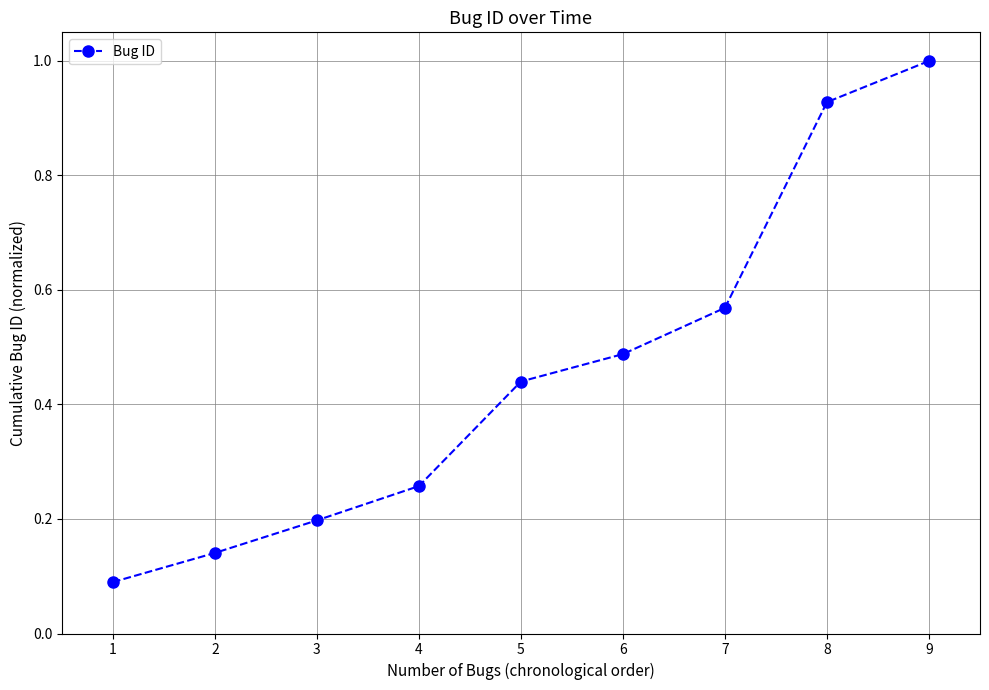

Rank the categories by value from lowest to highest.

1, 2, 3, 4, 5, 6, 7, 8, 9